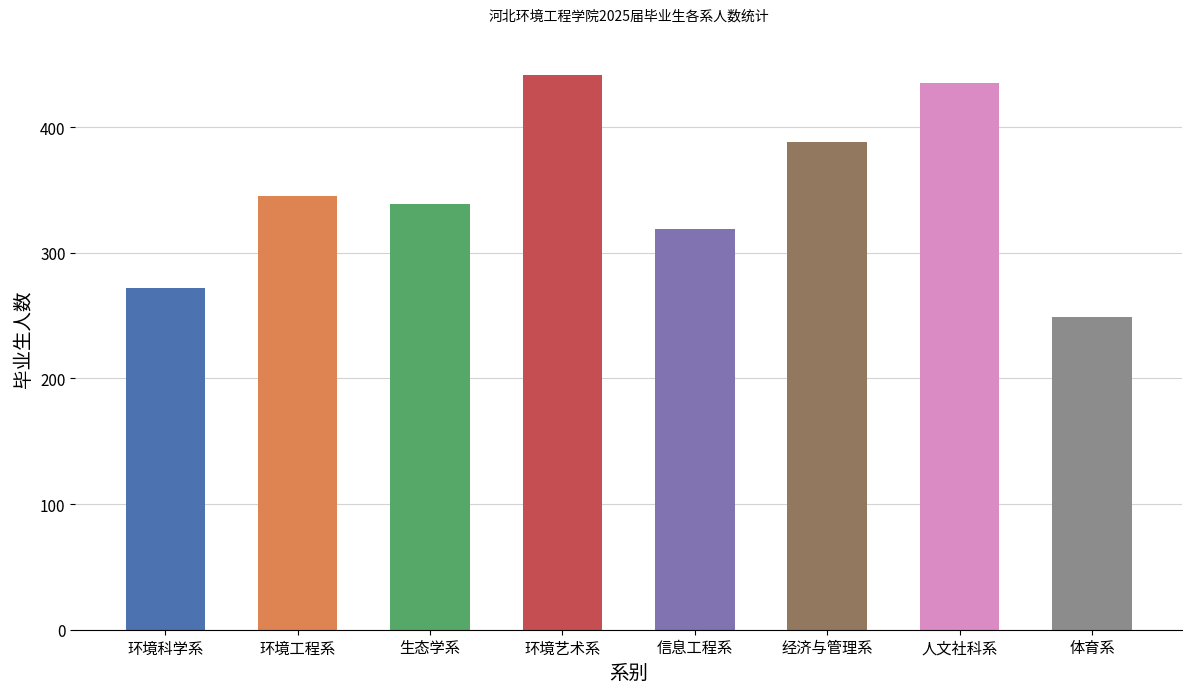

Which category has the highest value across all series?

环境艺术系